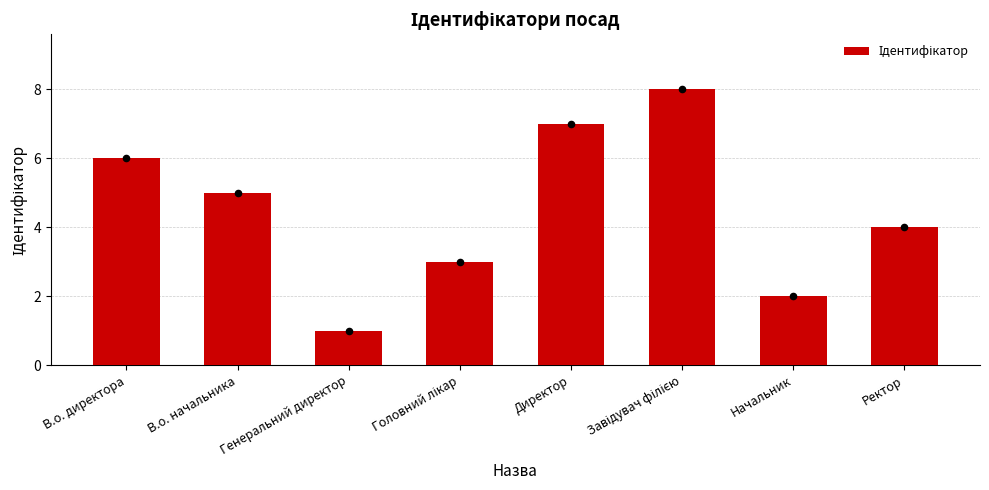

Between Директор and В.о. начальника, which is larger?

Директор